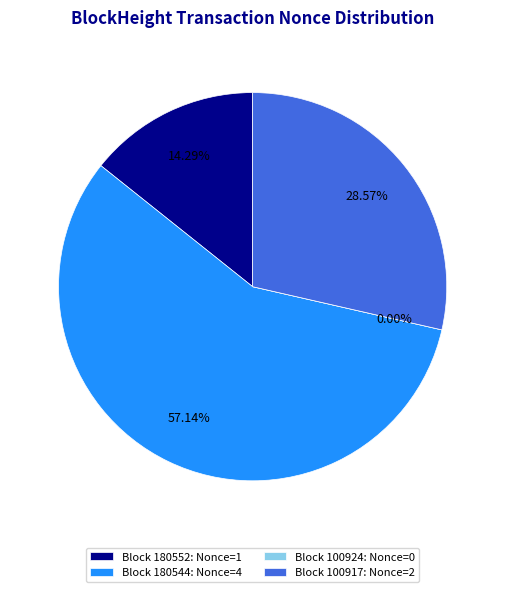

To the nearest percent, what is the combined percentage of 180552 and 100924?

14%